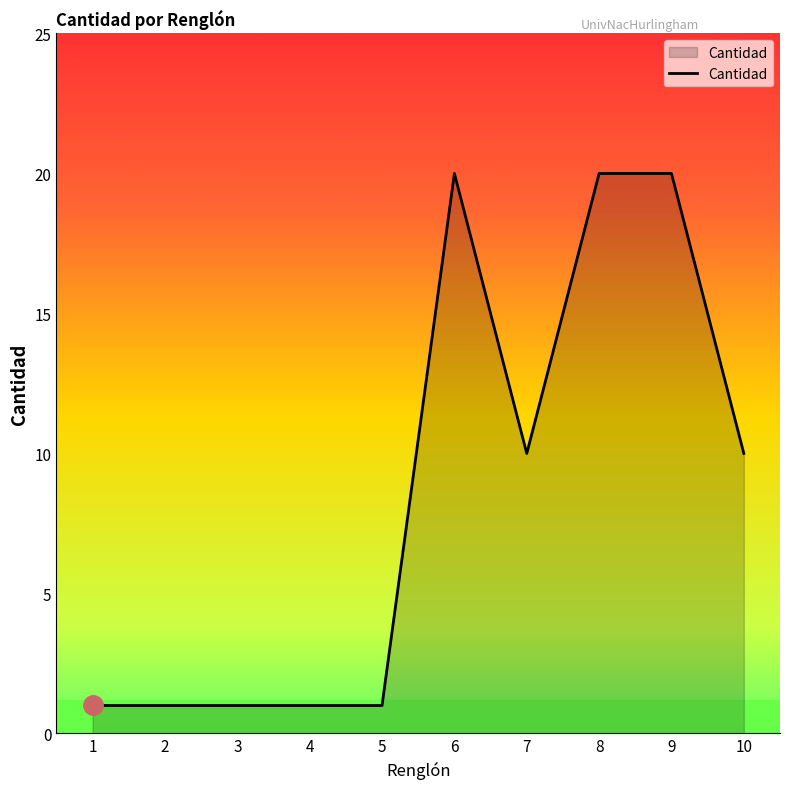

What is the change in value from 5 to 10?

+9